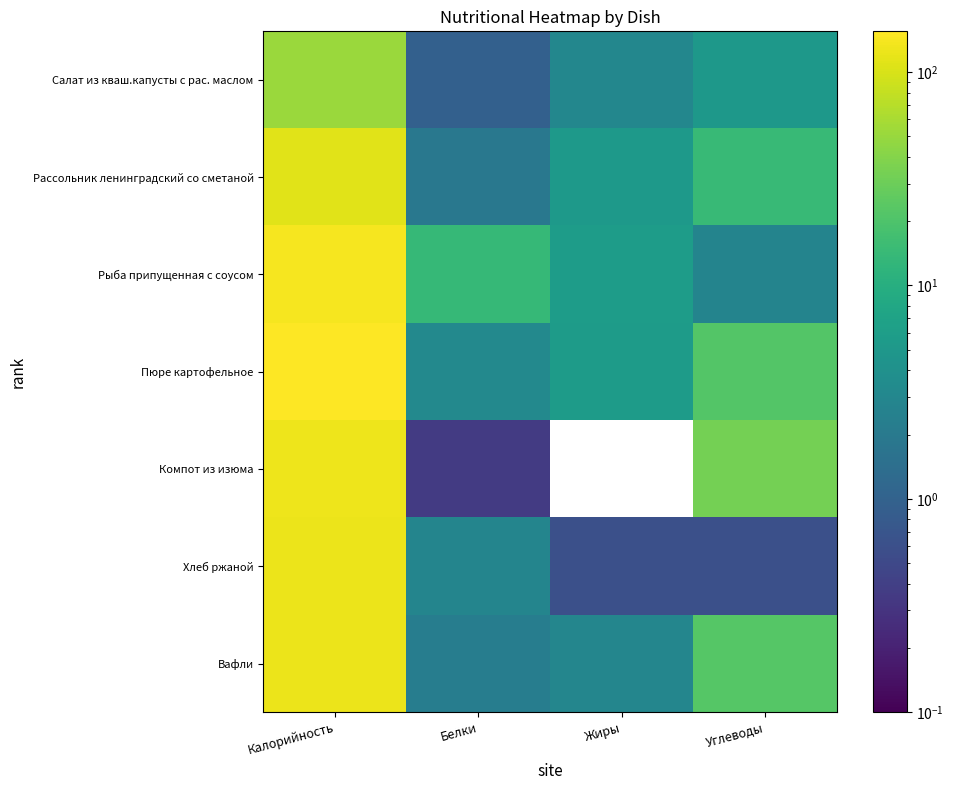

At which category is the sum across all series the highest?

Калорийность